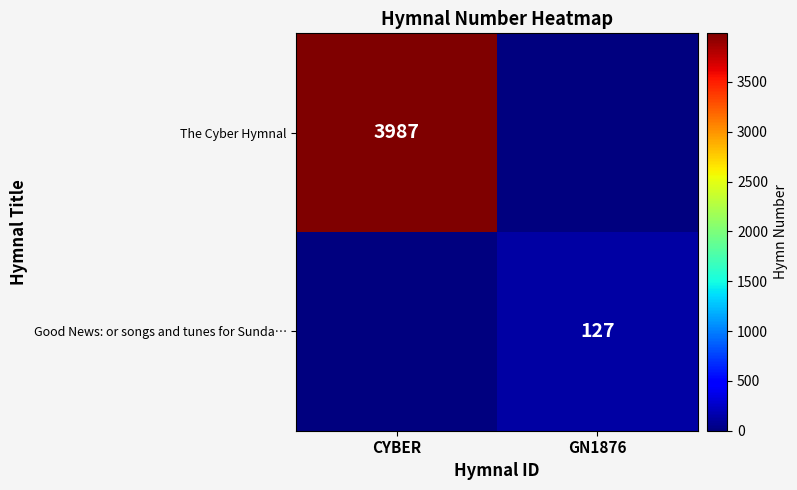

The value of Good News: or songs and tunes for Sunda… at GN1876 is 127. True or false?

True